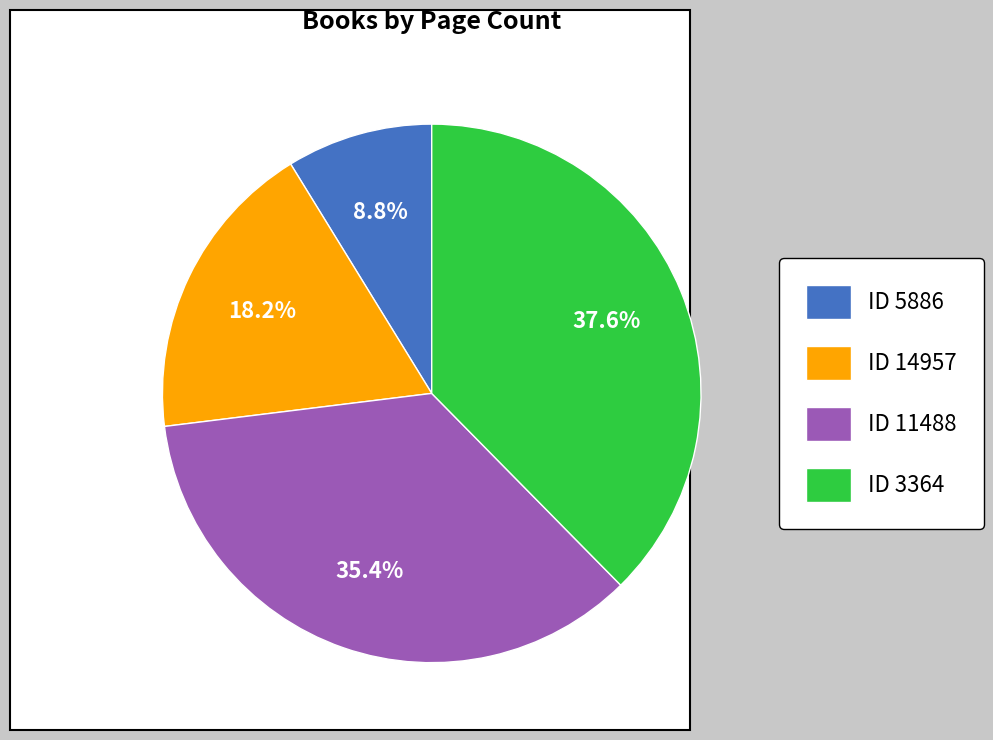

Is ID 14957 the majority of the pie?

No